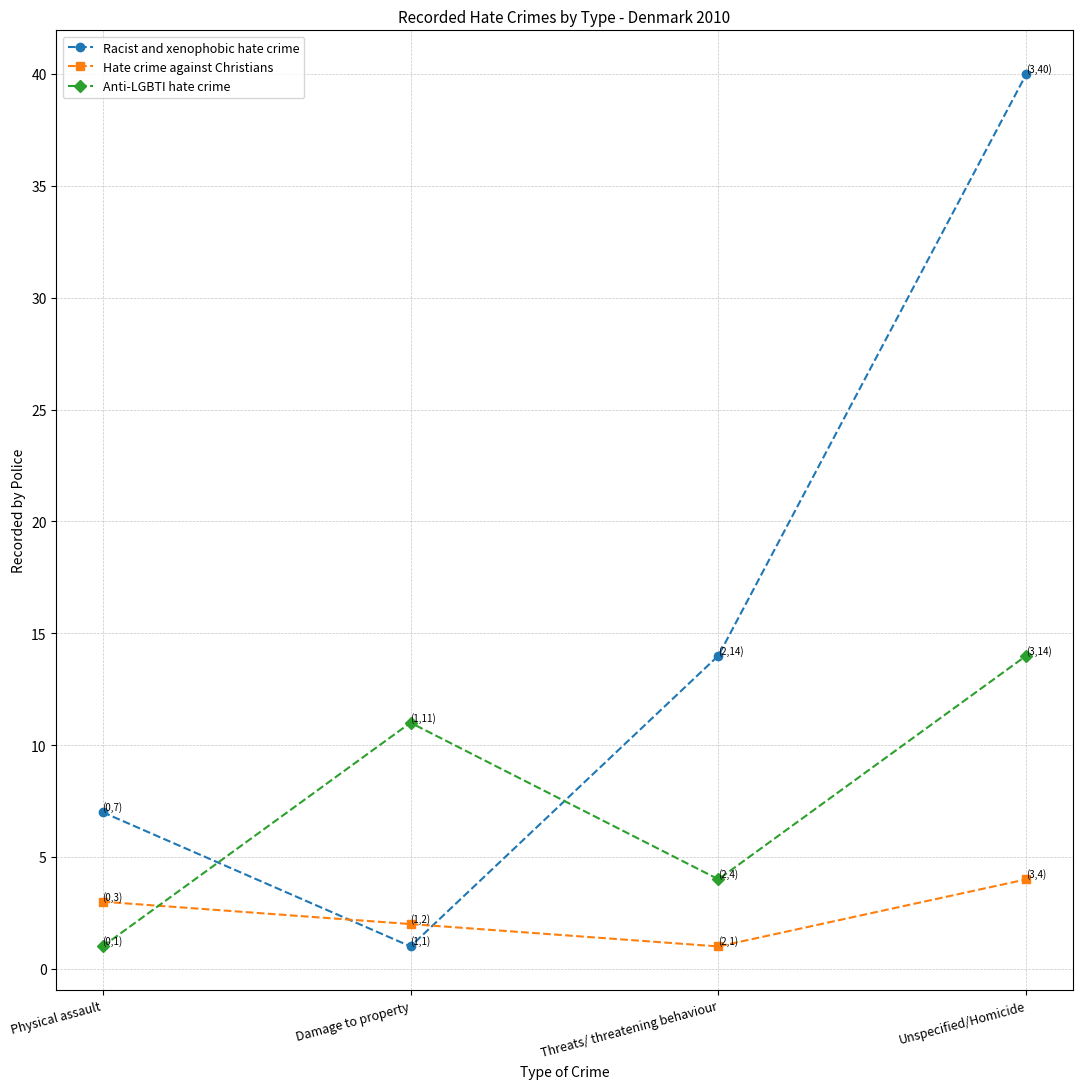

Reading left to right, transcribe all the data shown in this chart.

Racist and xenophobic hate crime: 7	1	14	40
Hate crime against Christians: 3	2	1	4
Anti-LGBTI hate crime: 1	11	4	14